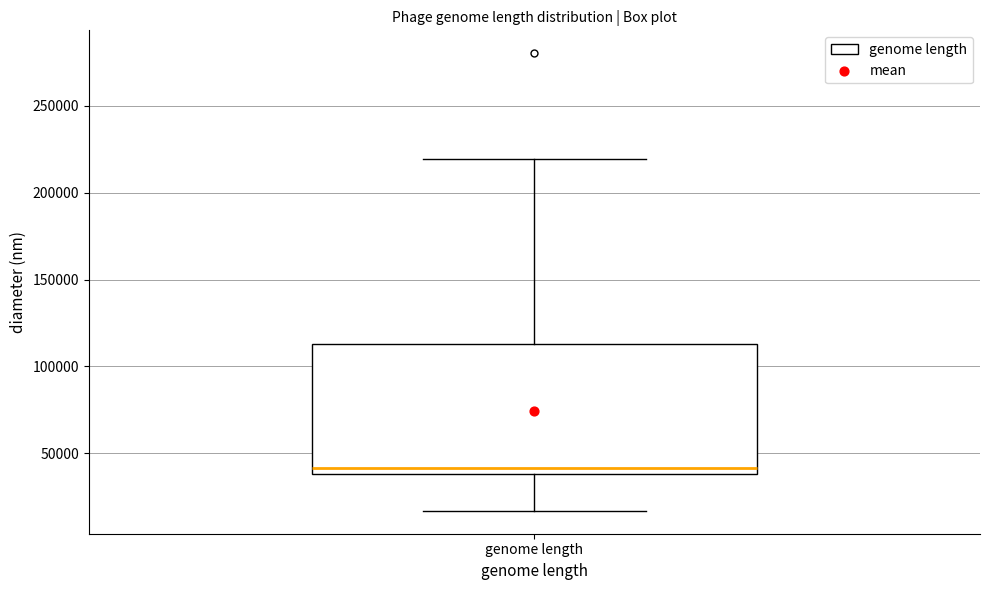

Where does the lower whisker of the box for genome length end on the y-axis? The values are not printed on the chart, so give them approximately, as read against the axis.

15000